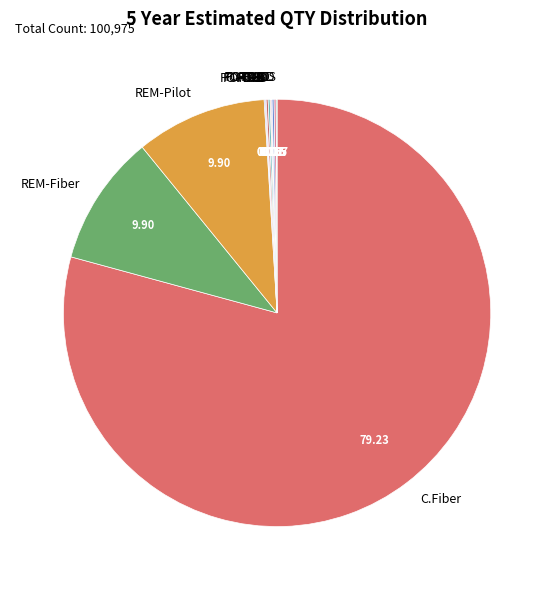

Which slice is the largest?

C.Fiber